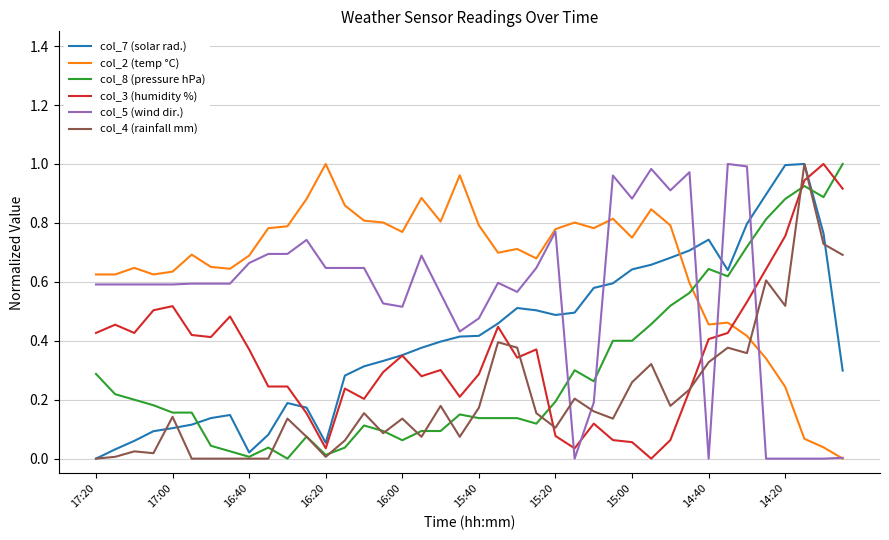

After their last crossing, which series has the higher values: col_3 (humidity %) or col_5 (wind dir.)?

col_3 (humidity %)